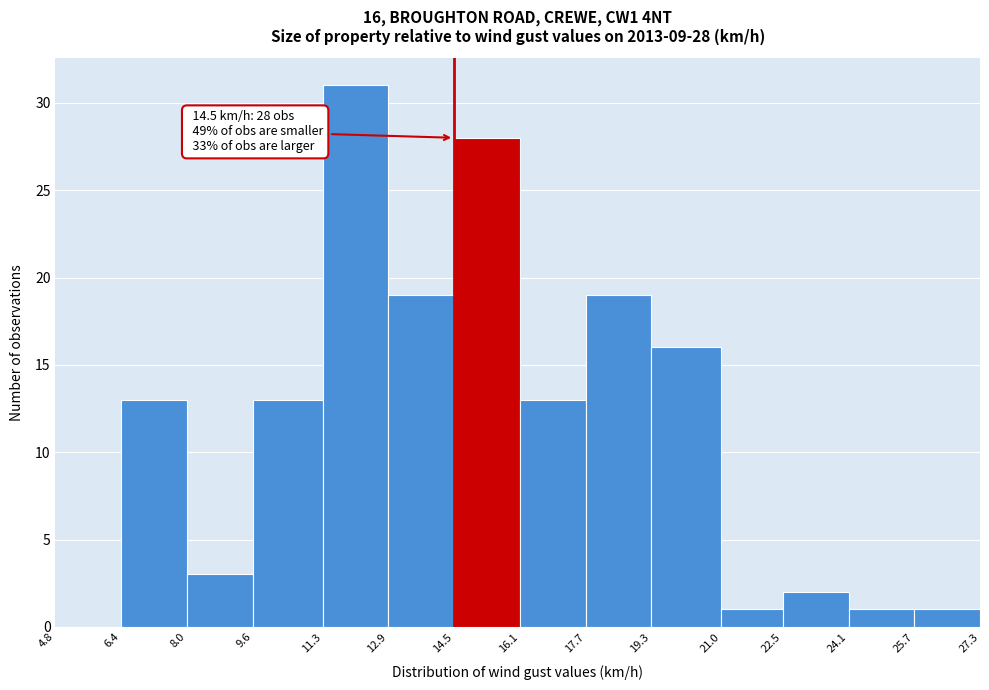

Over which range of the x-axis is the bar tallest?

11.3 to 12.9